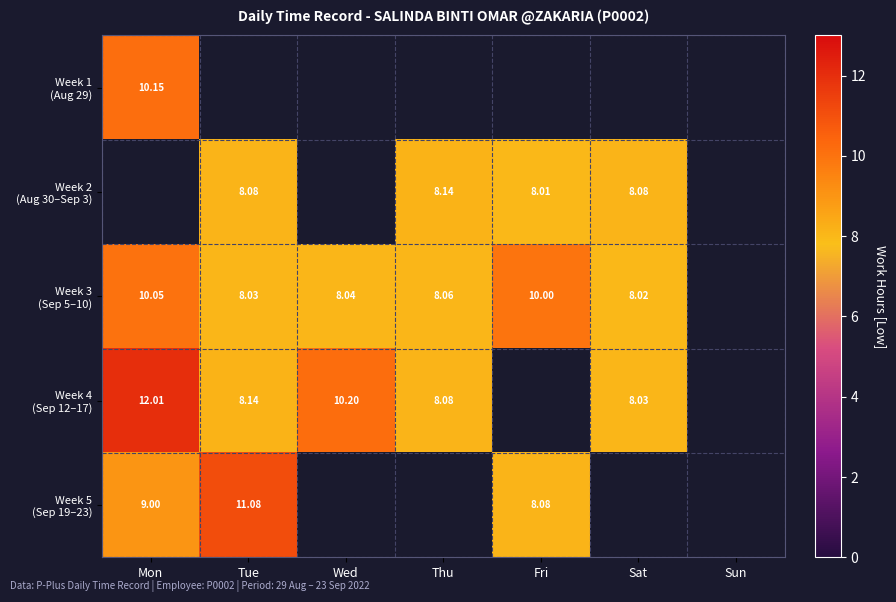

Rank the series at Wed from highest to lowest value.

Week 4 (Sep 12–17), Week 5 (Sep 19–23), Week 1 (Aug 29), Week 2 (Aug 30–Sep 3), Week 3 (Sep 5–10)